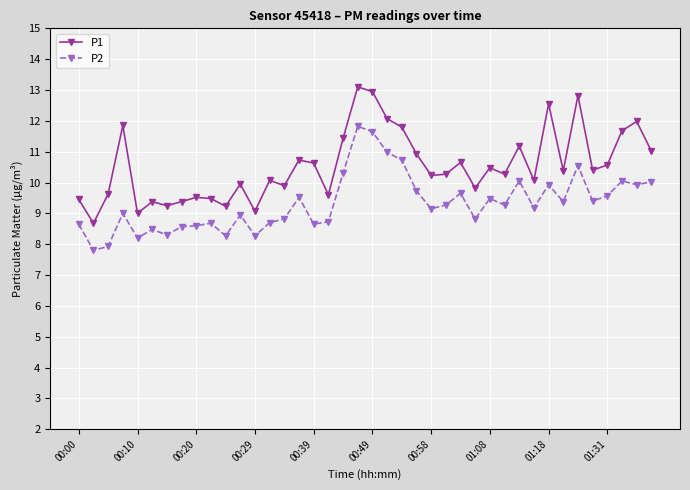

Which series has the widest spread of values?

P1